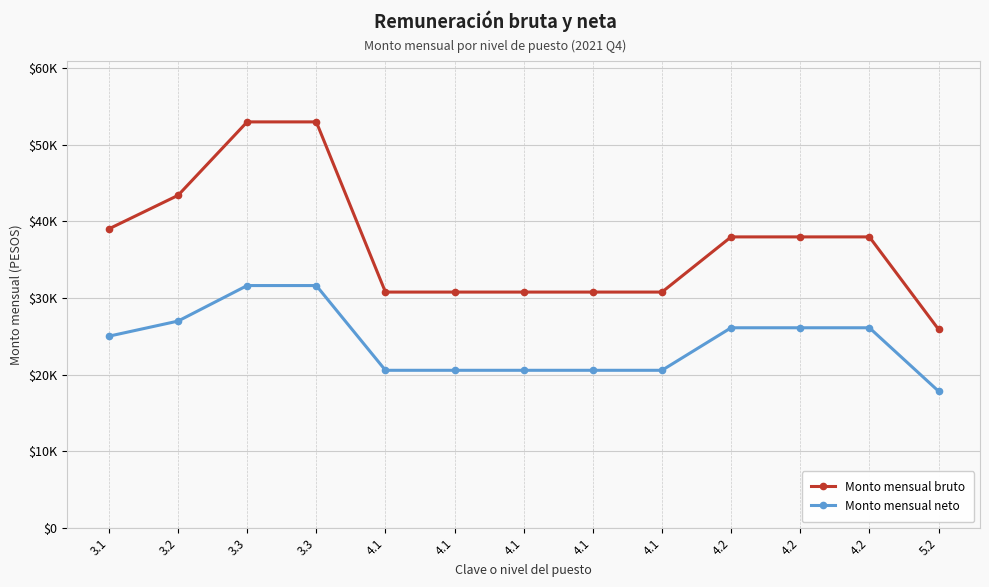

What are all the series names shown in the legend?

Monto mensual bruto, Monto mensual neto